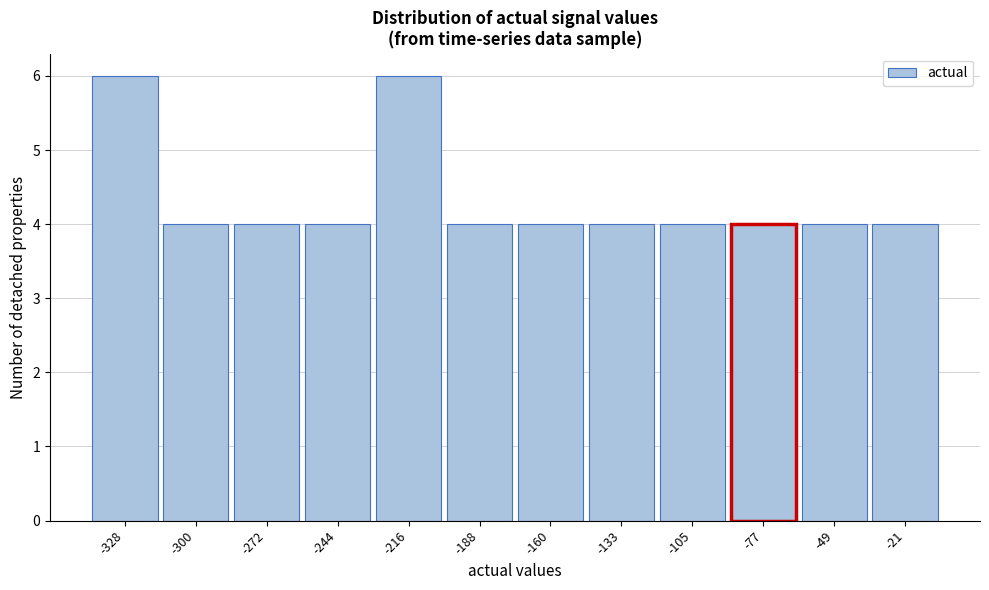

Reading left to right, list all the values displayed in this chart.

-328=6	-300=4	-272=4	-244=4	-216=6	-188=4	-160=4	-133=4	-105=4	-77=4	-49=4	-21=4